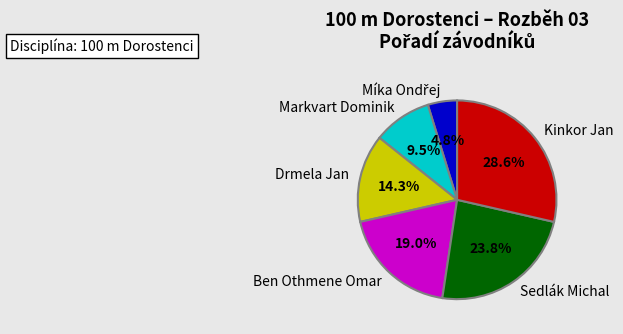

The Sedlák Michal slice represents 32% of the pie. True or false?

False